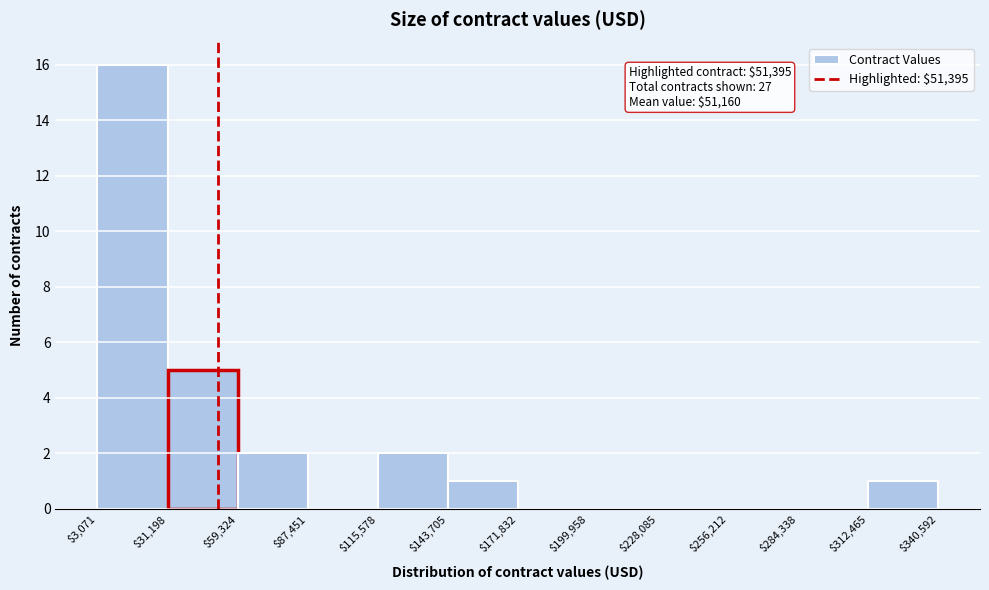

Over which range of the x-axis is the bar tallest?

$3,071 to $31,198